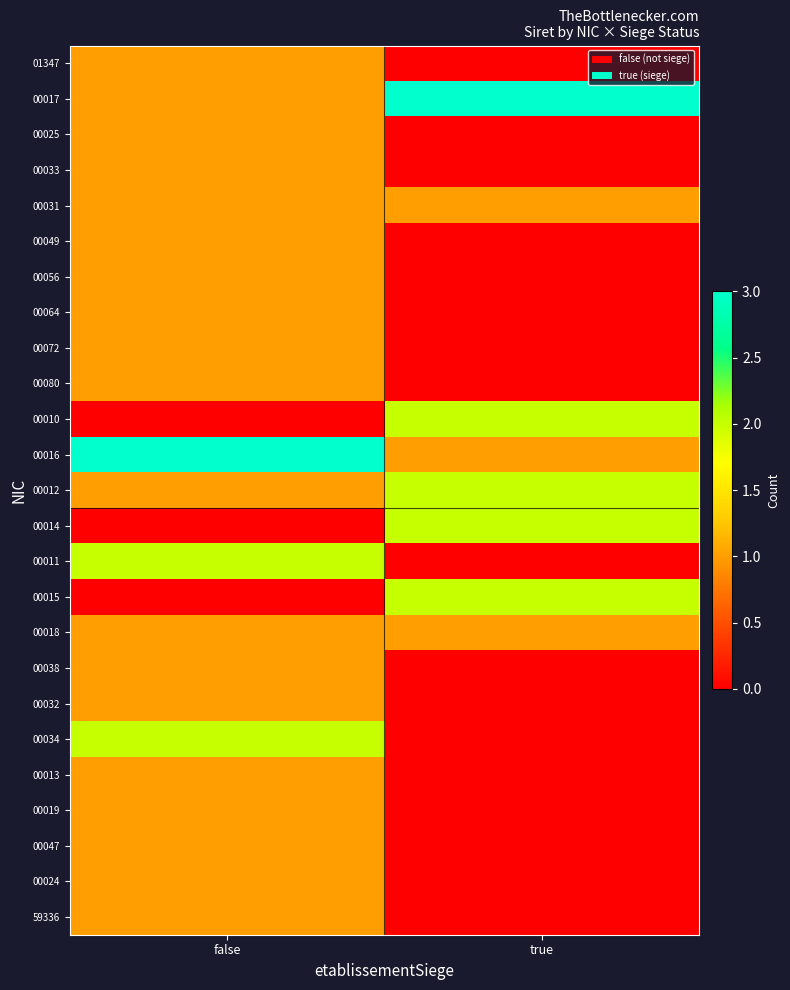

What is the total value across all series at false?

26